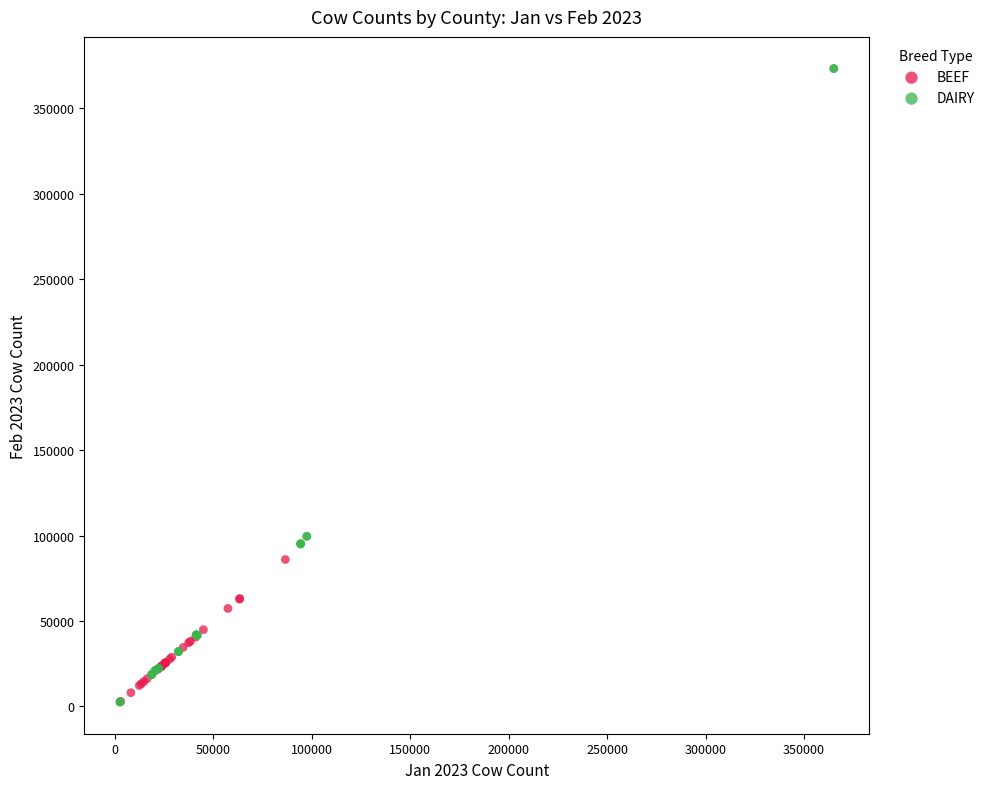

Which series contains the highest Y value?

DAIRY